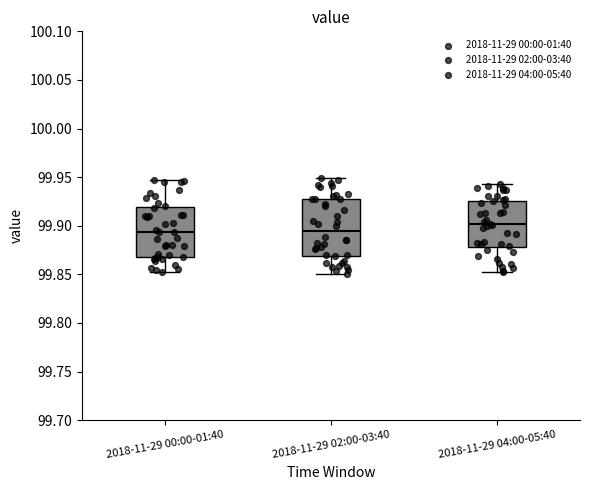

Comparing the boxes themselves (not the whiskers), which one is the tallest?

2018-11-29 02:00-03:40